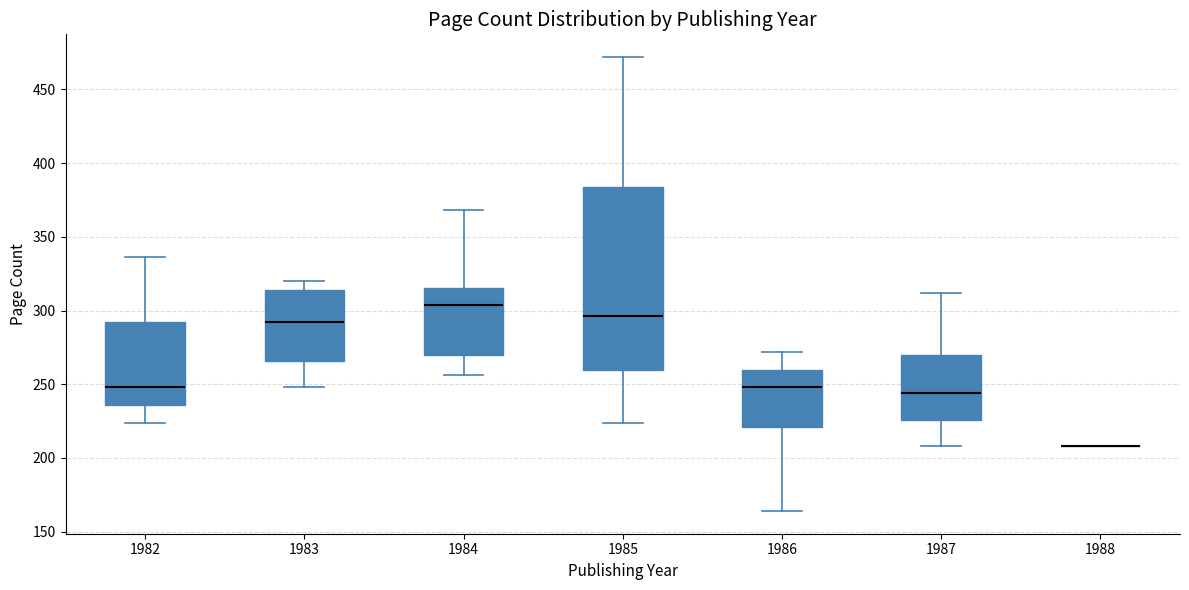

Reading left to right, transcribe this box plot: for each box, give where its median line is, the range the box spans, and where its two whiskers end, as read against the y-axis. The values are not printed on the chart, so give them approximately, as read against the axis.

1982: median 250, box 235 to 290, whiskers 225 to 335
1983: median 290, box 265 to 315, whiskers 250 to 320
1984: median 305, box 270 to 315, whiskers 255 to 370
1985: median 295, box 260 to 385, whiskers 225 to 470
1986: median 250, box 220 to 260, whiskers 165 to 270
1987: median 245, box 225 to 270, whiskers 210 to 310
1988: box collapsed to a line at 210, whiskers 210 to 210